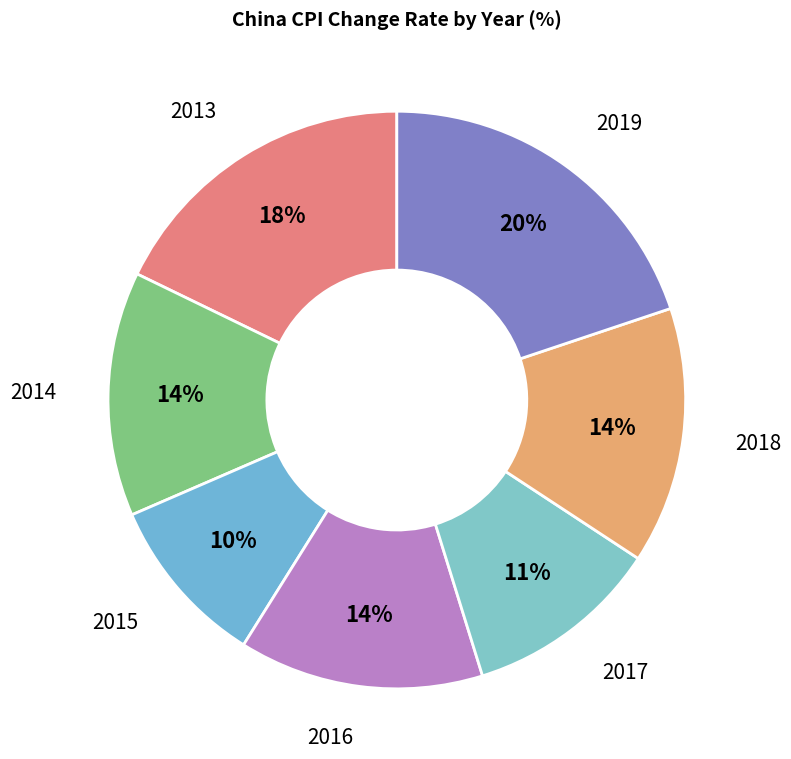

Rank the categories by value from lowest to highest.

2015, 2017, 2014, 2016, 2018, 2013, 2019